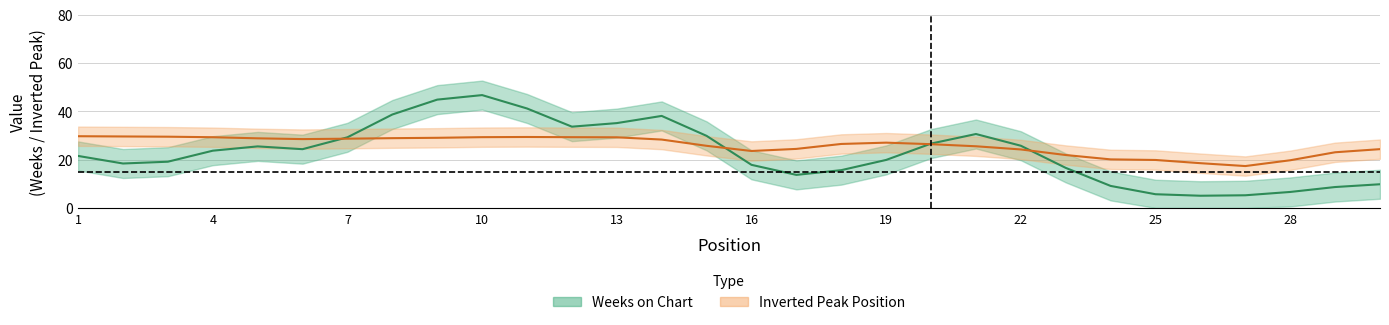

What is the difference between the highest and lowest values at 16?

4.2